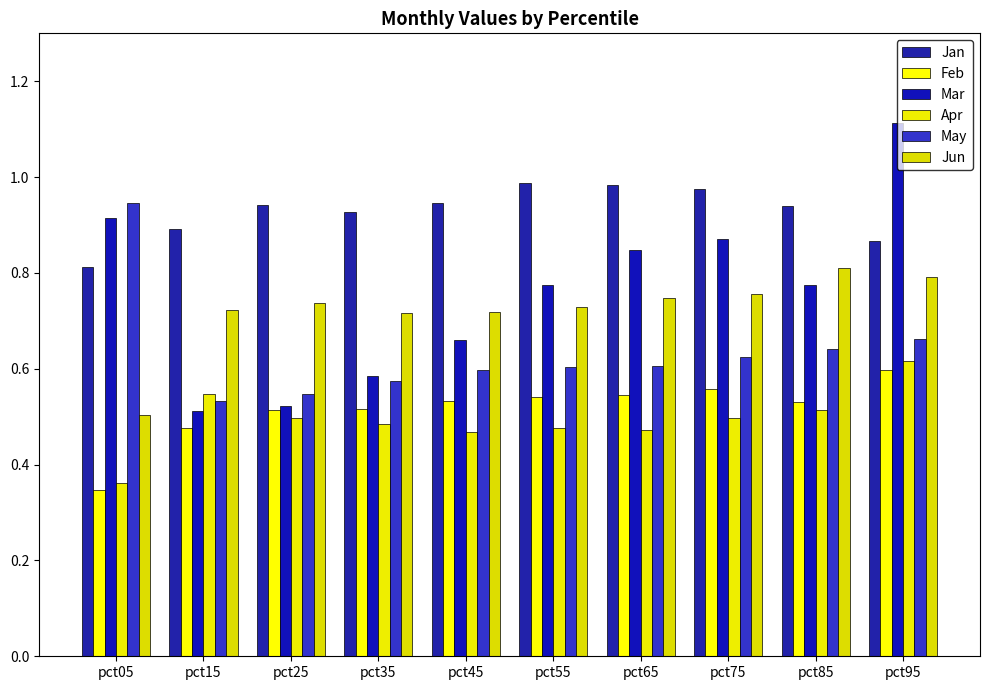

Which series has the largest range (max minus min)?

Mar